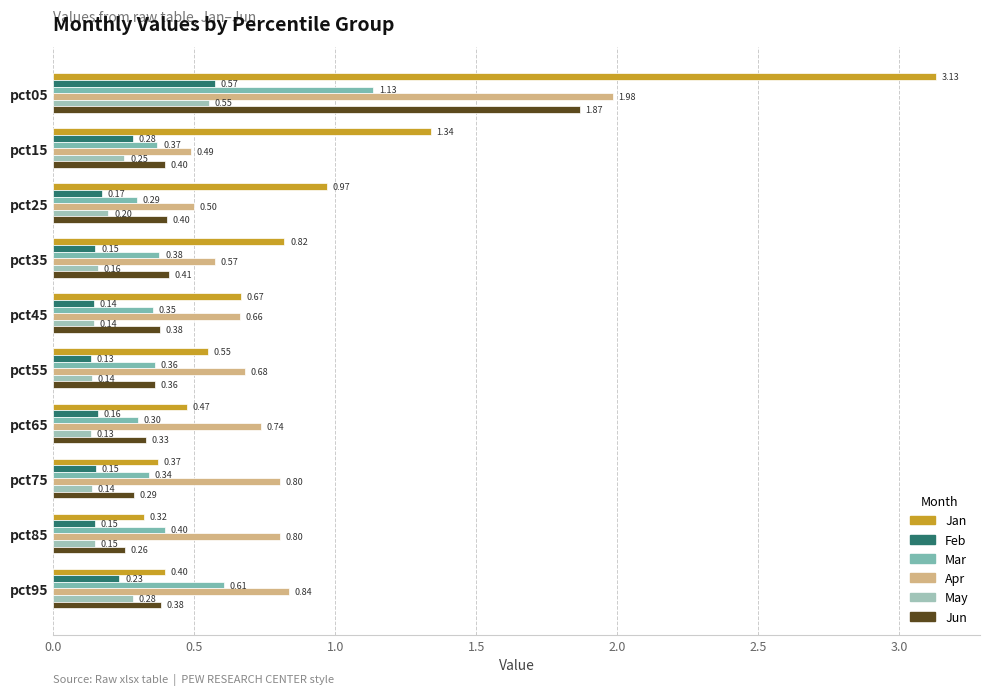

What is the smallest value displayed?

0.1